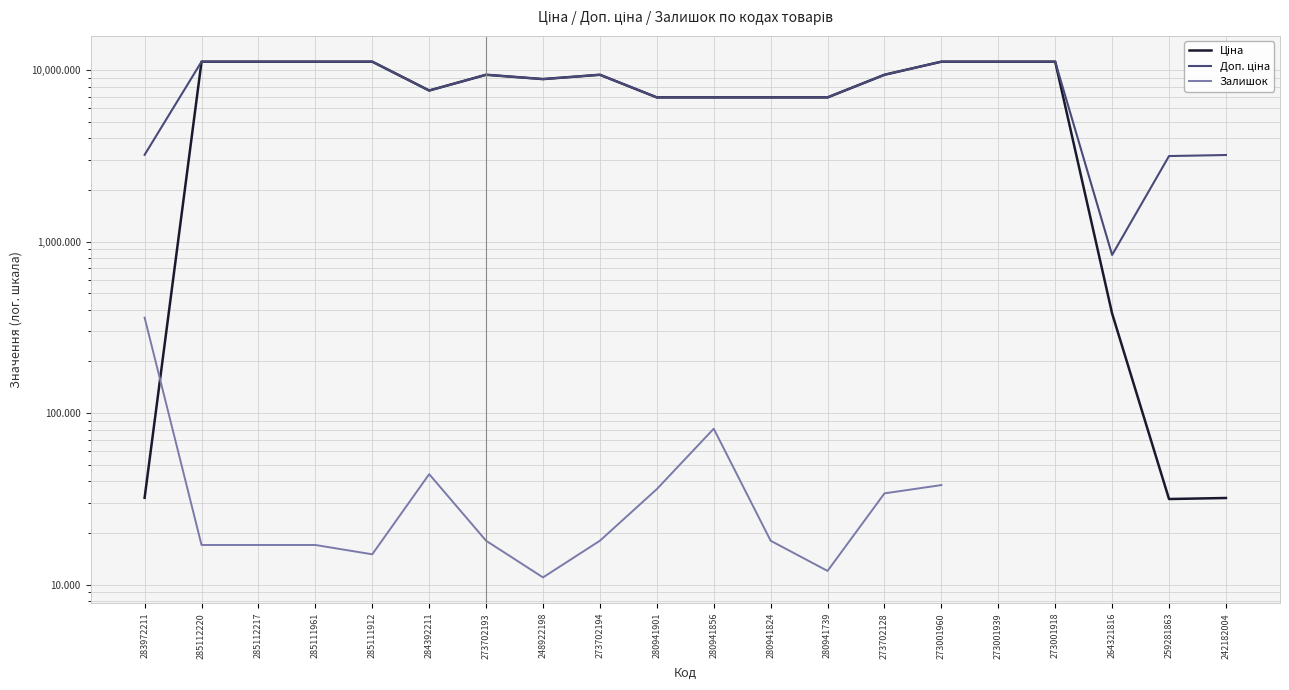

True or false: Ціна and Доп. ціна cross at least once.

False